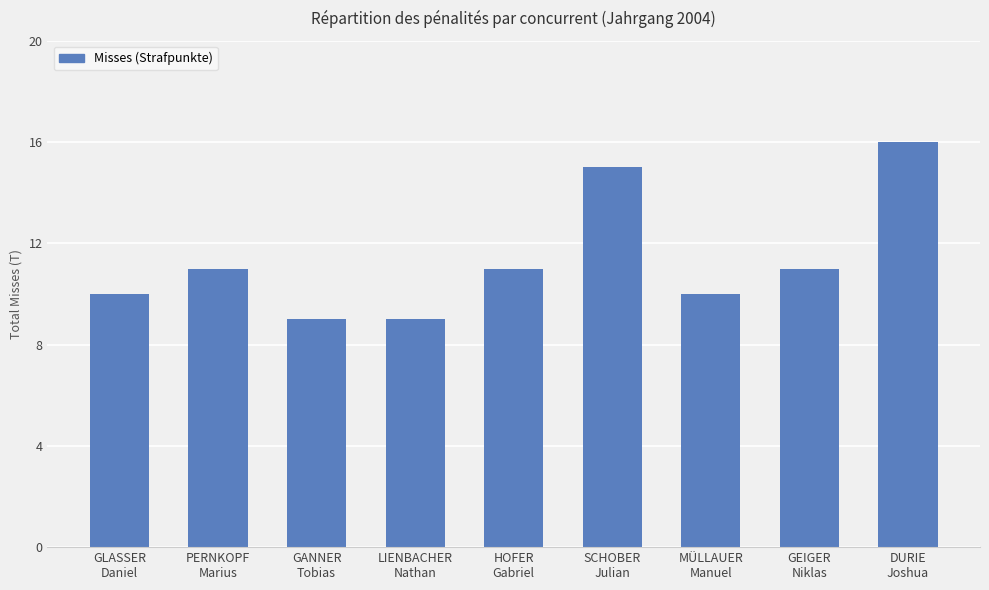

Is it true that the value at GLASSER
Daniel is 10?

True